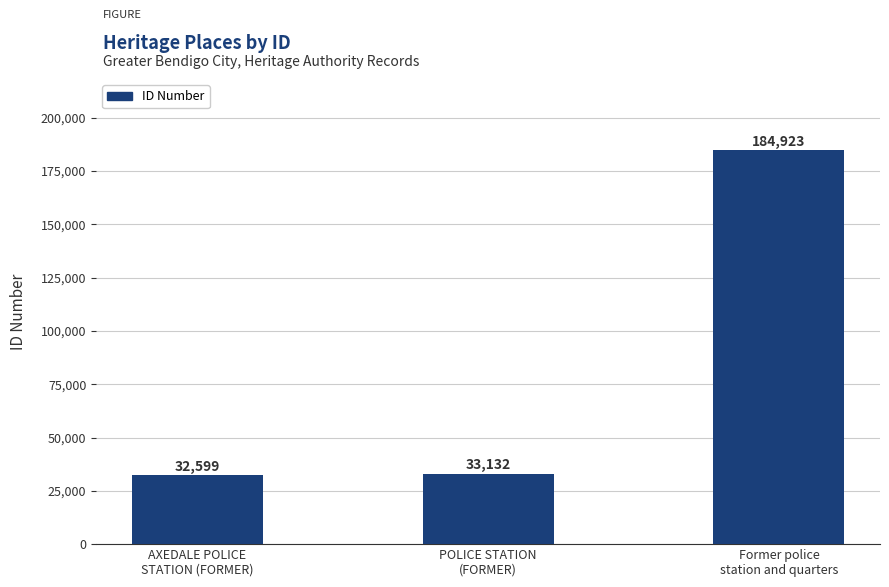

Rank the categories by value from highest to lowest.

Former police
station and quarters, POLICE STATION
(FORMER), AXEDALE POLICE
STATION (FORMER)